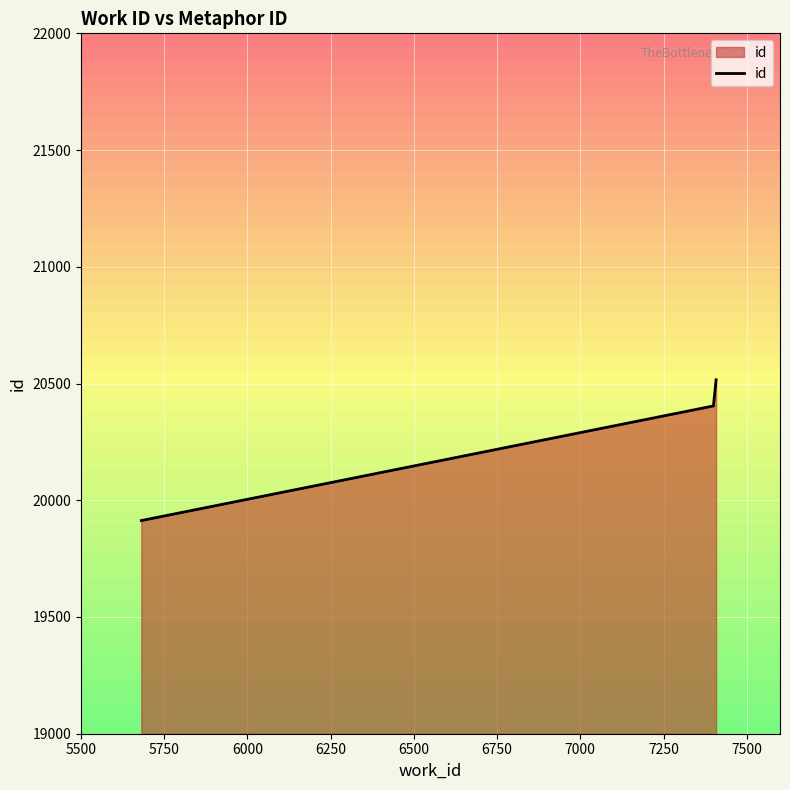

What is the greatest value displayed?

20516